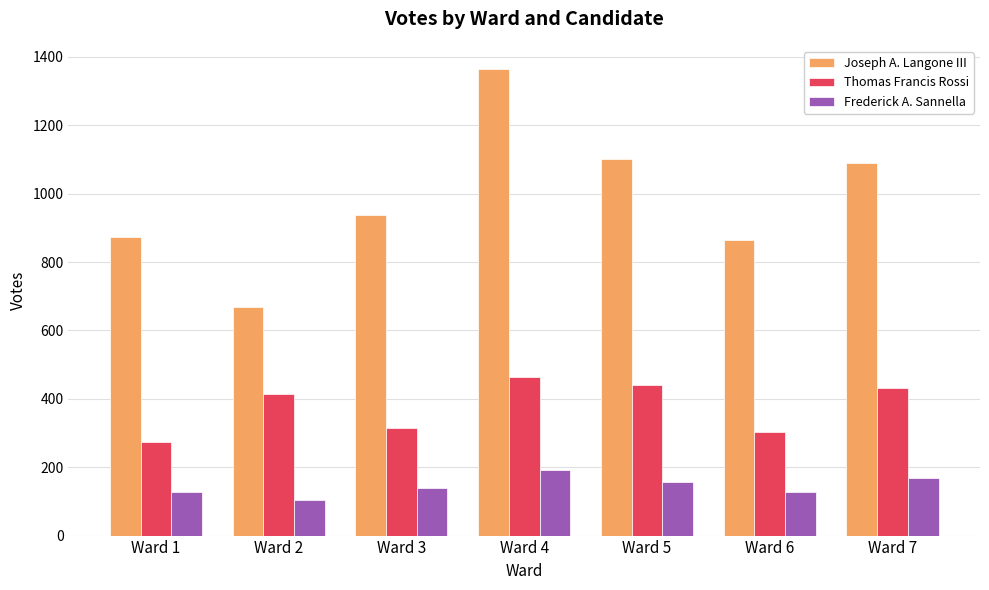

Reading left to right, extract all data points from this chart.

Joseph A. Langone III: Ward 1=872	Ward 2=667	Ward 3=937	Ward 4=1364	Ward 5=1101	Ward 6=864	Ward 7=1089
Thomas Francis Rossi: Ward 1=274	Ward 2=414	Ward 3=315	Ward 4=464	Ward 5=439	Ward 6=302	Ward 7=432
Frederick A. Sannella: Ward 1=127	Ward 2=104	Ward 3=139	Ward 4=193	Ward 5=156	Ward 6=127	Ward 7=169